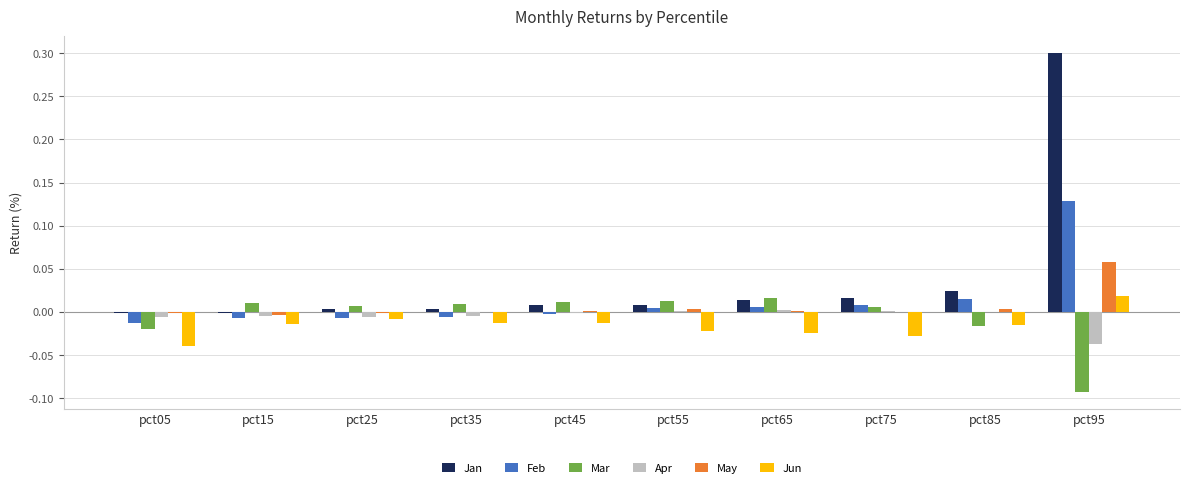

Which series has the largest total across all categories?

Jan